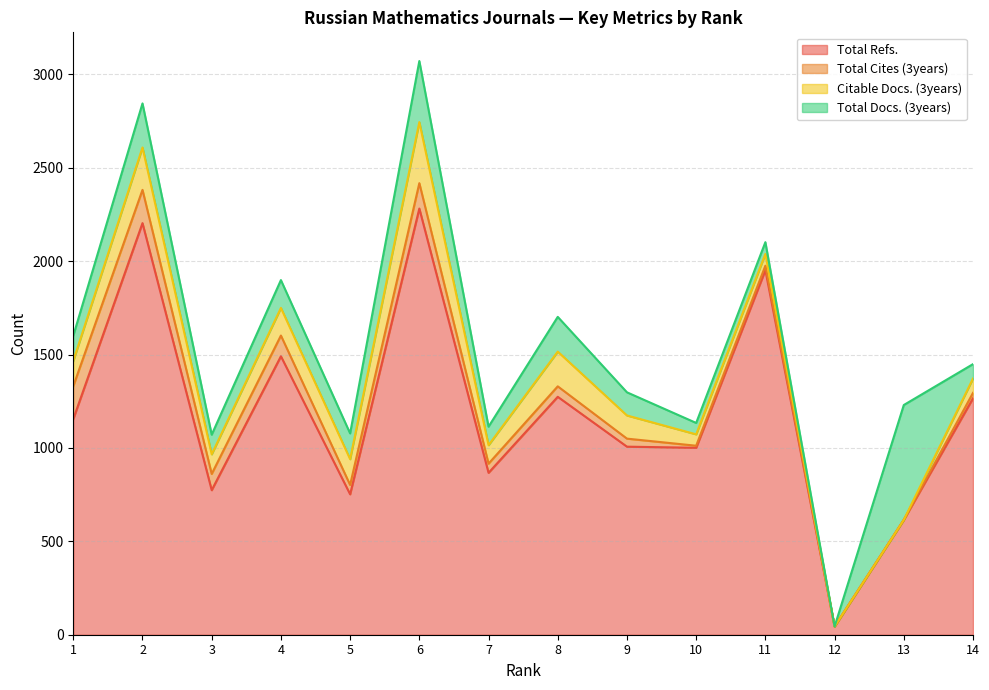

How many interior local peaks does the Total Docs. (3years) series have?

6